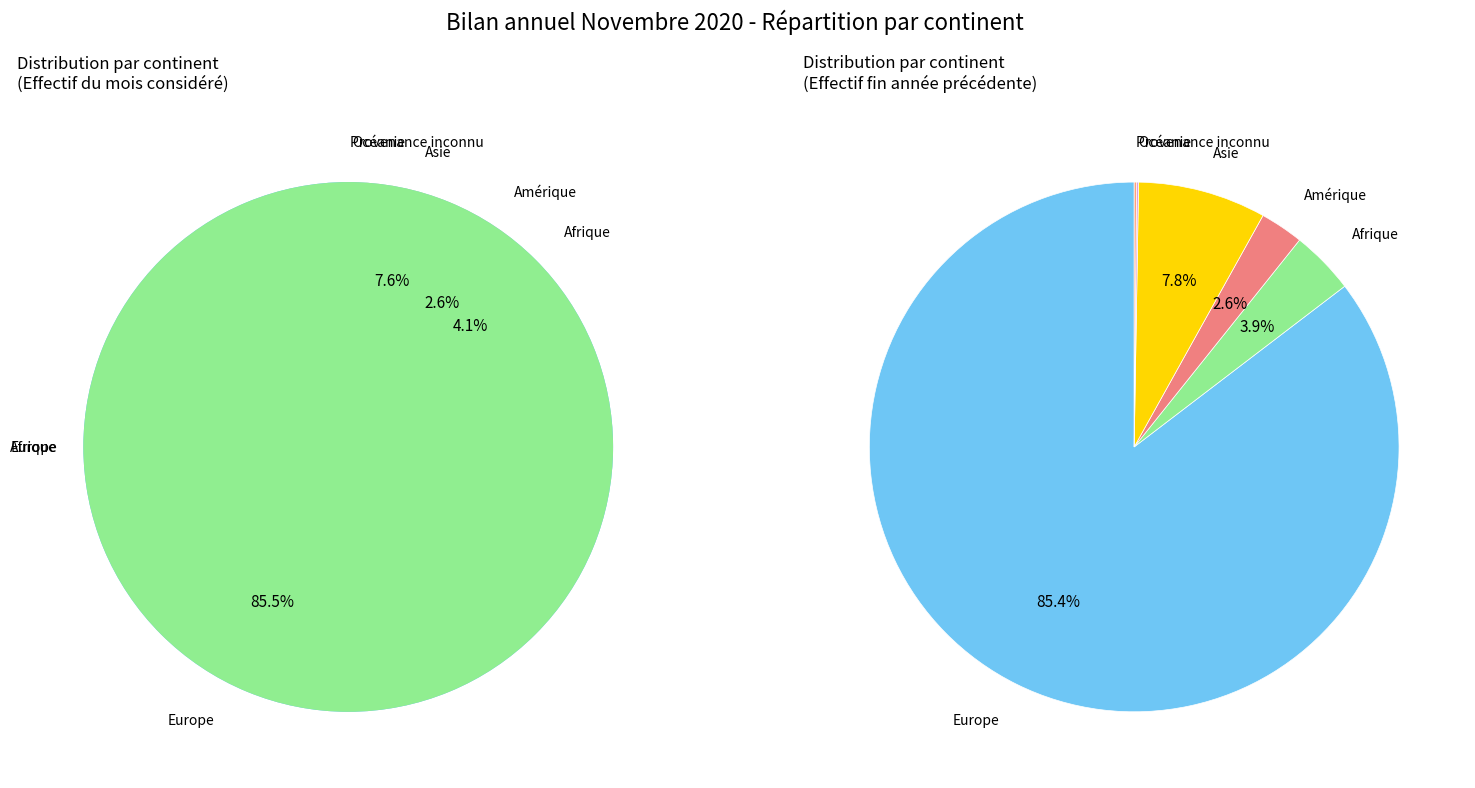

Do Asie and Amérique together represent more than half of the pie?

No